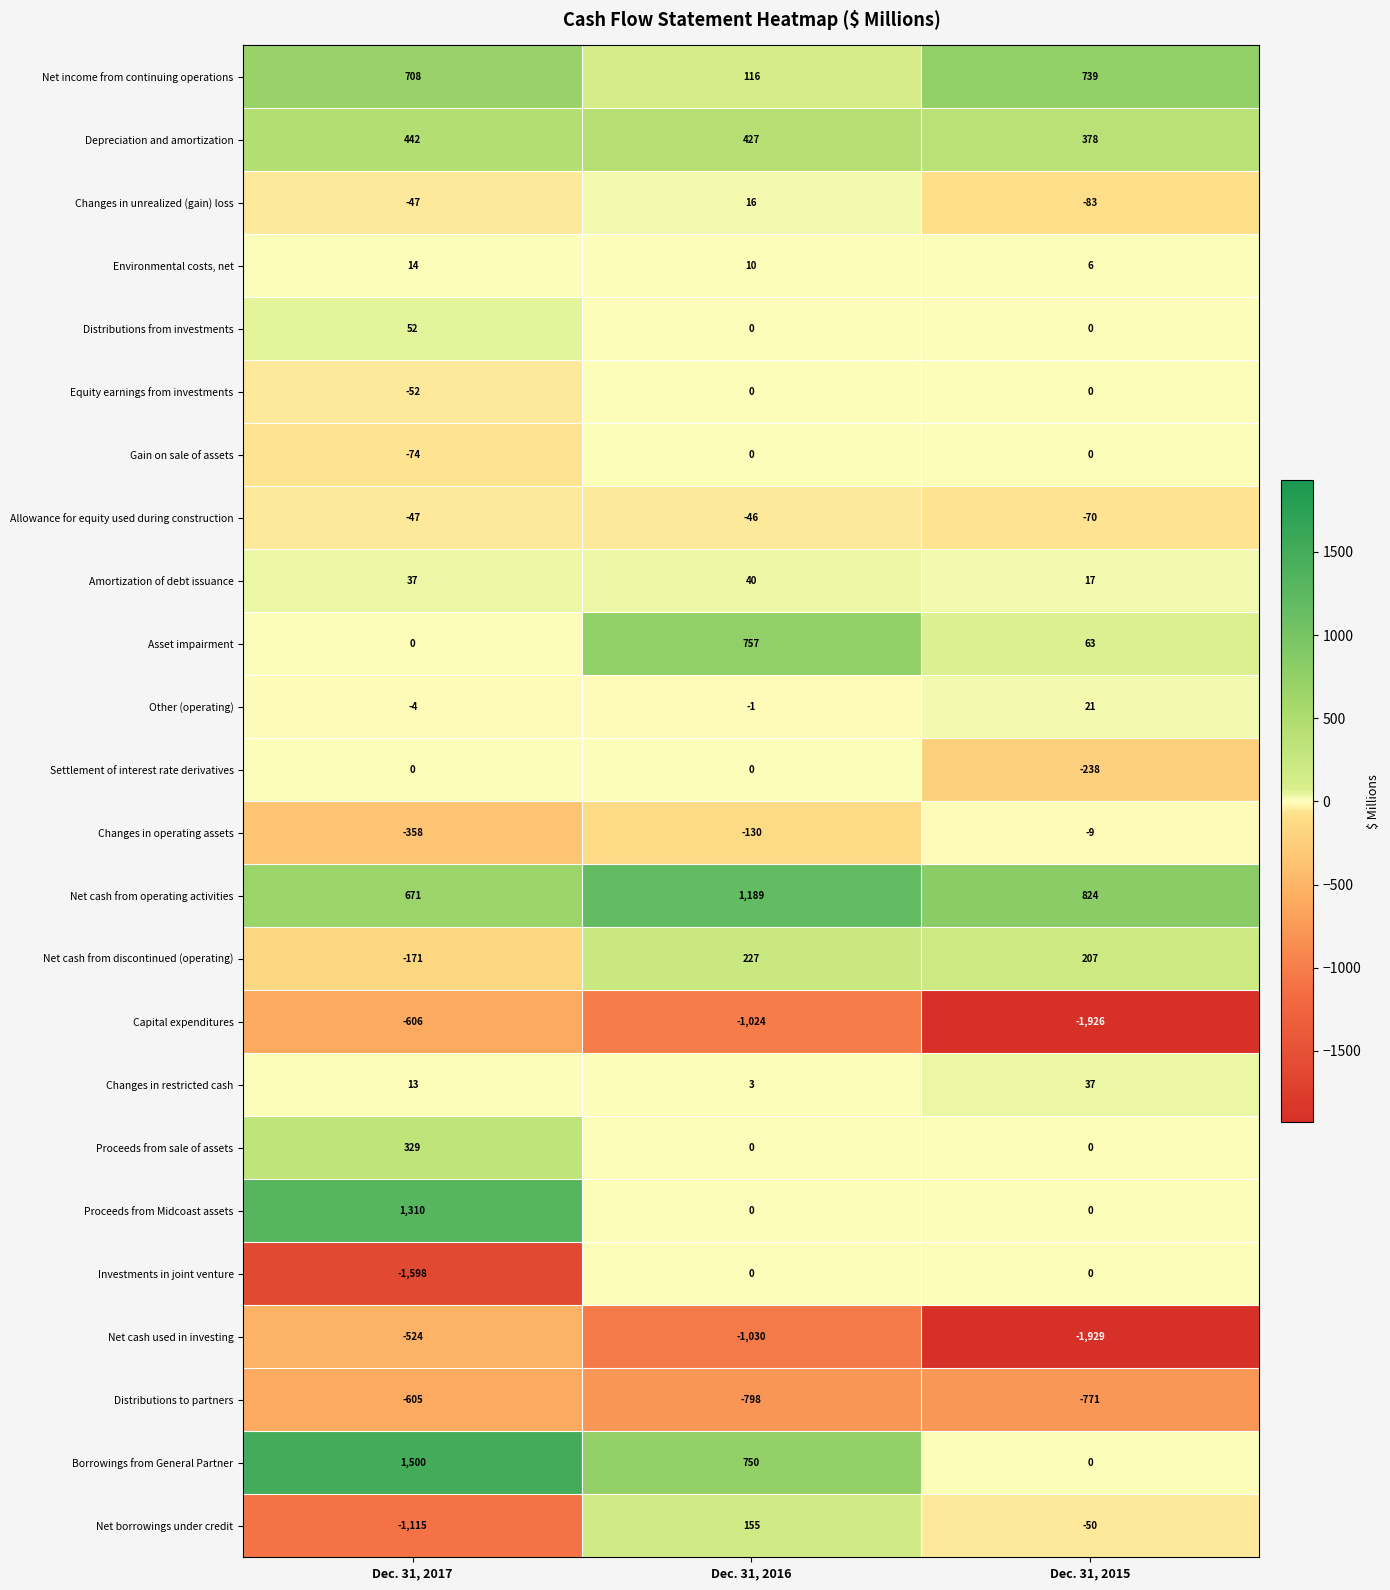

Rank the categories by Net borrowings under credit value from lowest to highest.

Dec. 31, 2017, Dec. 31, 2015, Dec. 31, 2016